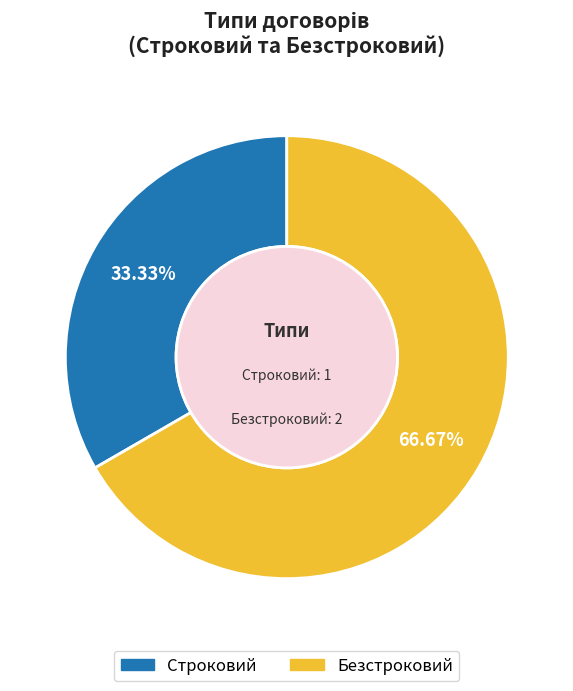

Rank the categories by value from highest to lowest.

Безстроковий, Строковий